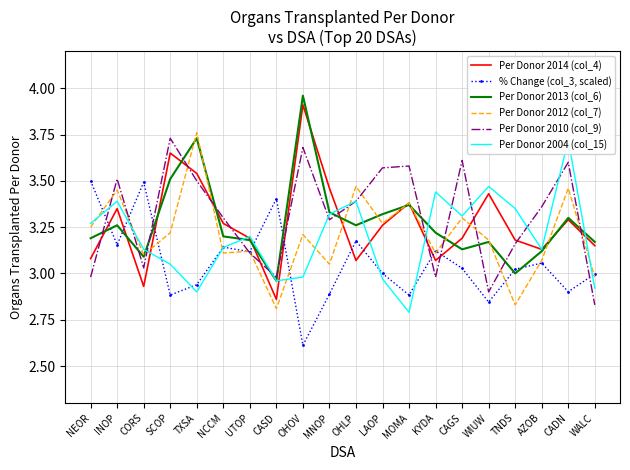

What is the smallest value displayed?

2.6